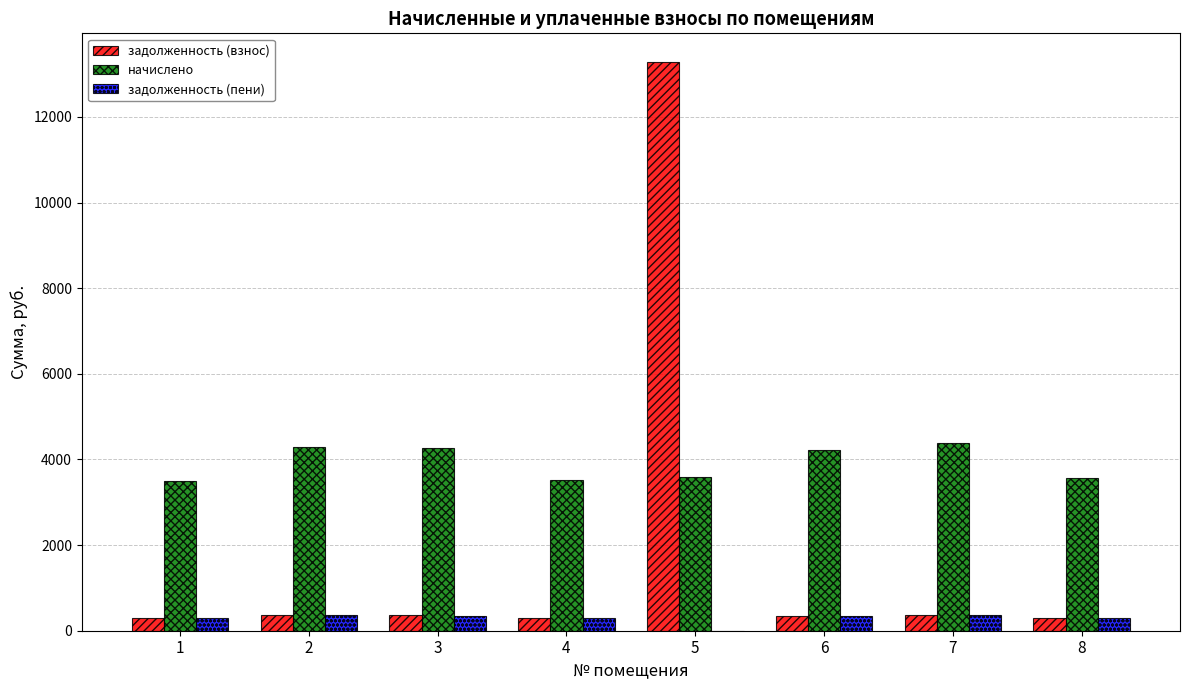

Which series has the largest range (max minus min)?

задолженность (взнос)